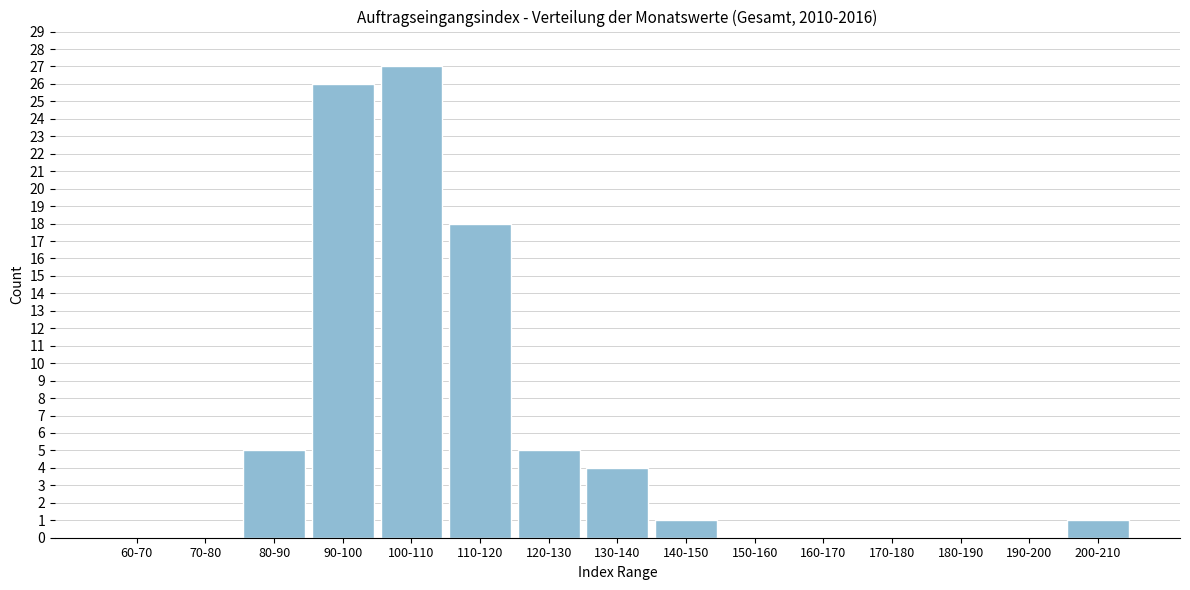

What is the sum of all values?

87